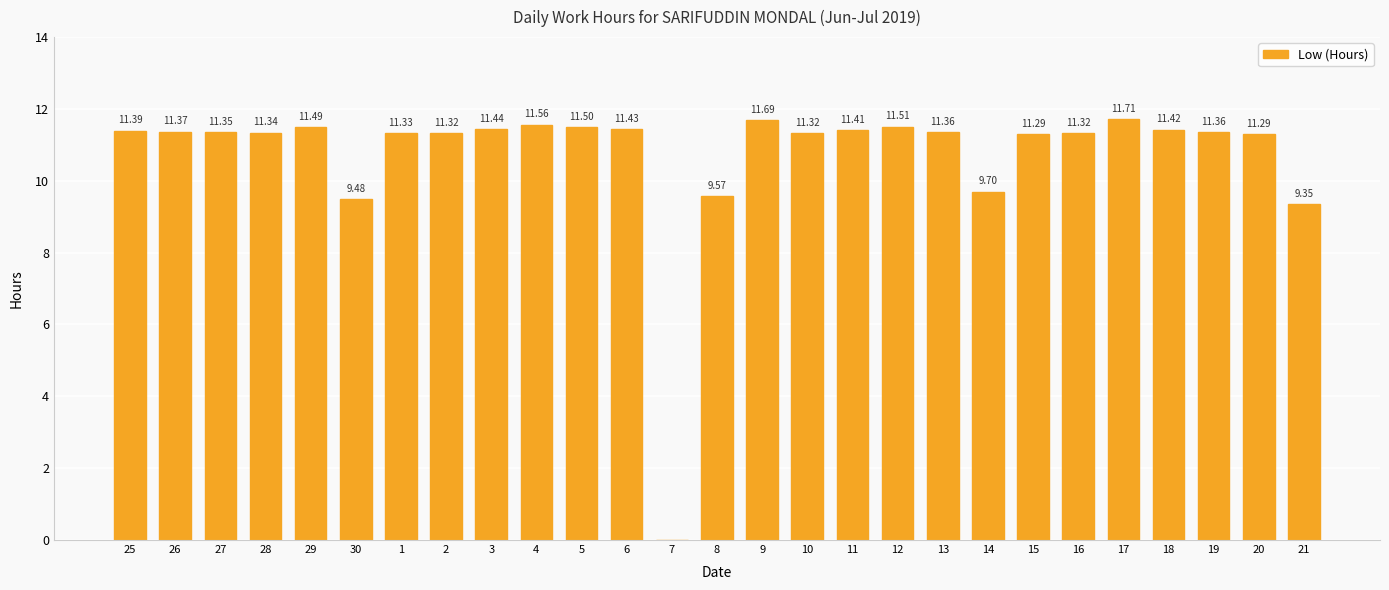

What is the sum of all values?

289.3